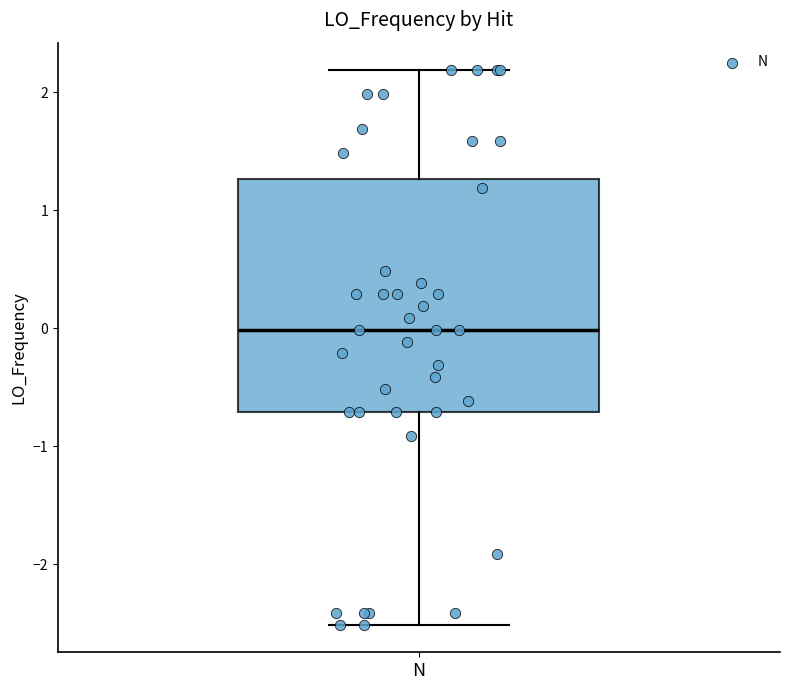

Read this box plot against the y-axis: the position of the median line, the range covered by the box, and the ends of both whiskers. The values are not printed on the chart, so give them approximately, as read against the axis.

median 0.0, box -0.7 to 1.3, whiskers -2.5 to 2.2